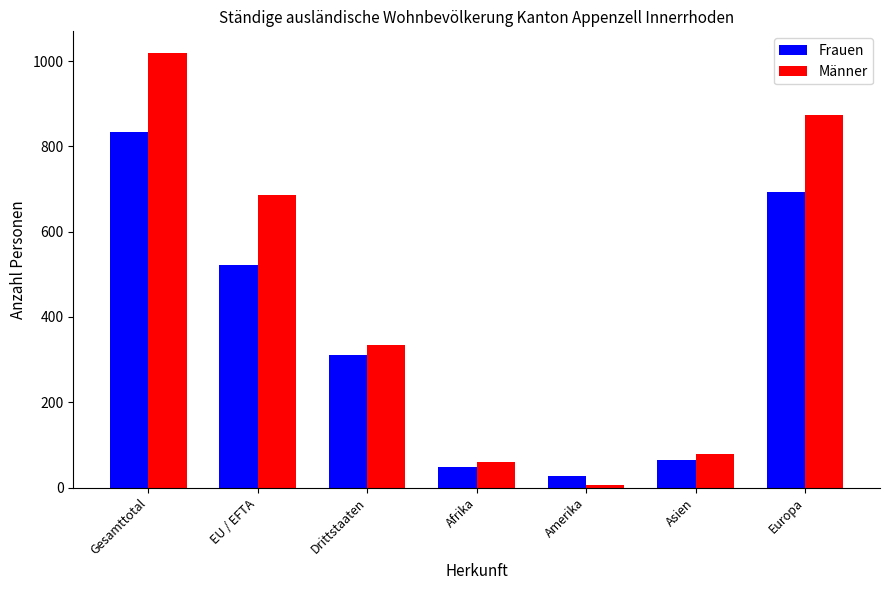

How many distinct data groups are displayed?

2